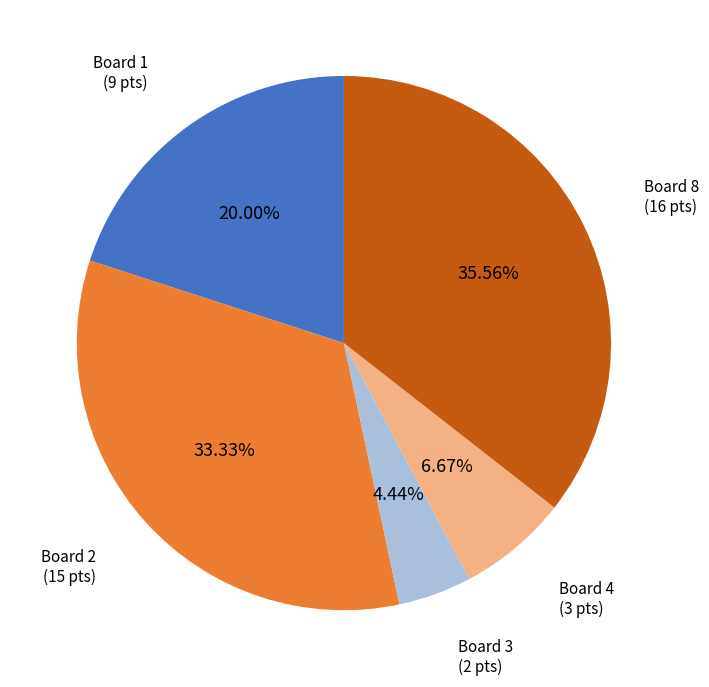

Does any single category account for the majority?

No